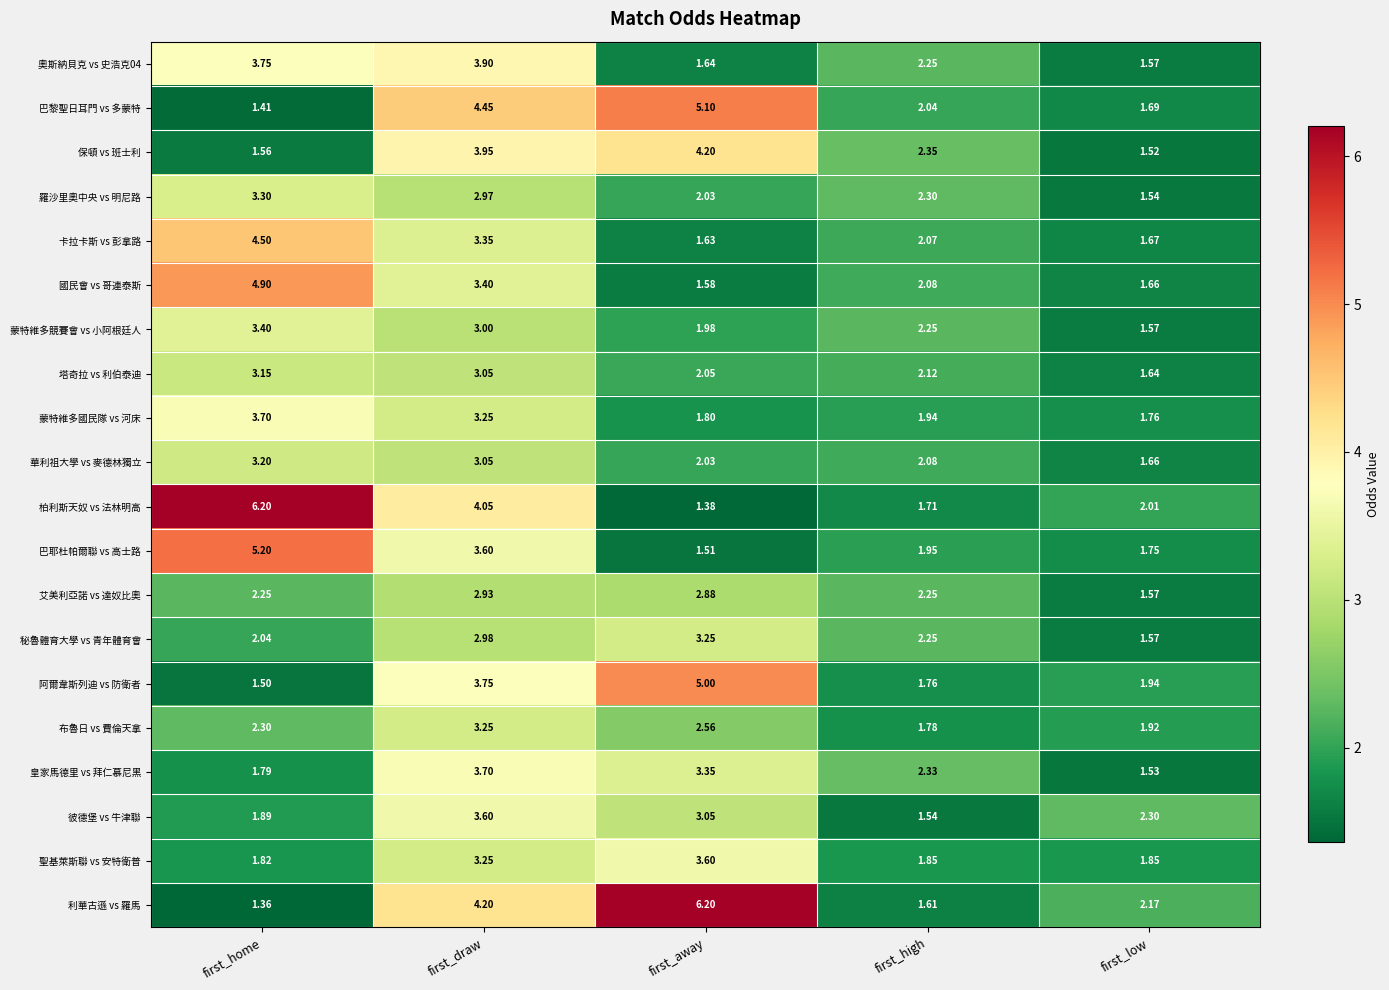

At which label does 艾美利亞諾 vs 達奴比奧 reach its peak?

first_draw